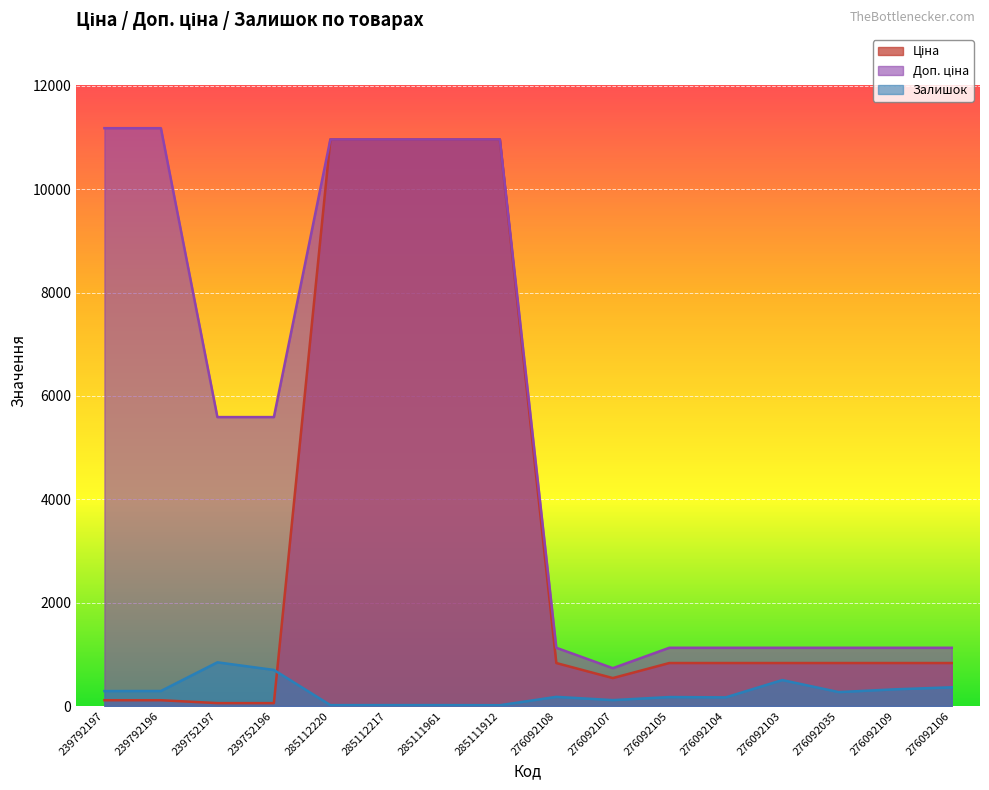

After their last crossing, which series has the higher values: Ціна or Залишок?

Ціна